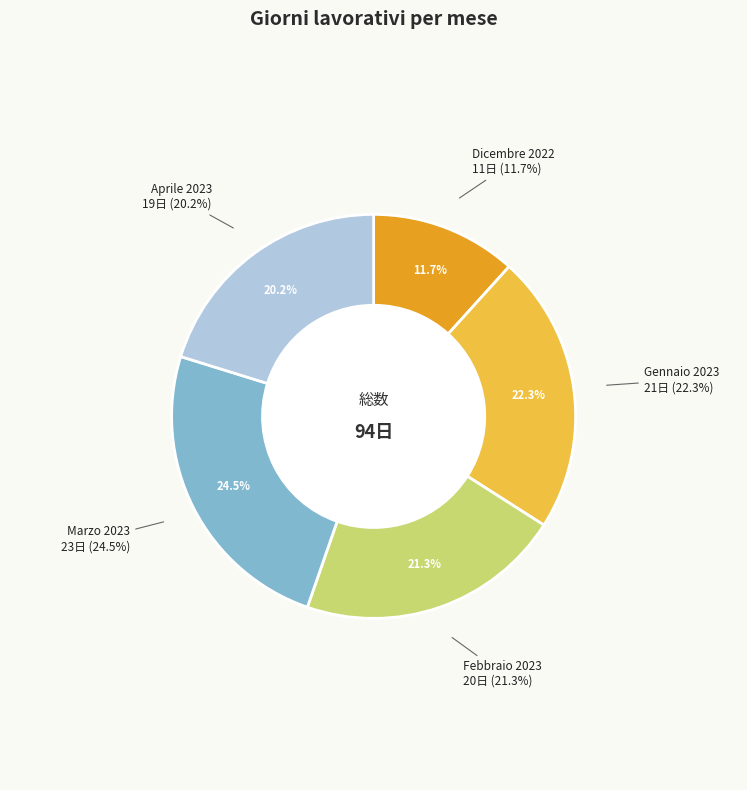

Which slice is the smallest?

Dicembre 2022